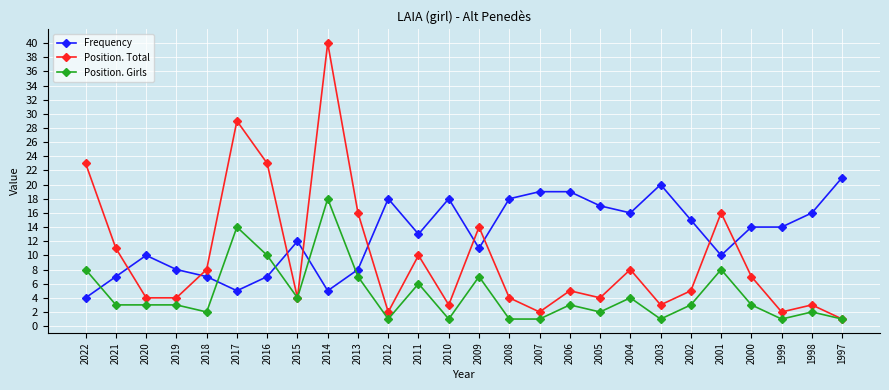

After their last crossing, which series has the higher values: Frequency or Position. Girls?

Frequency